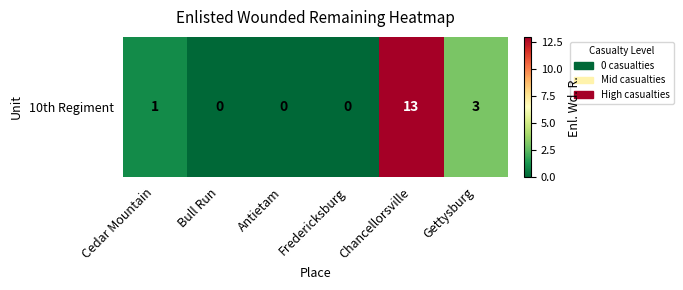

What is the change in value from Cedar Mountain to Bull Run?

-1